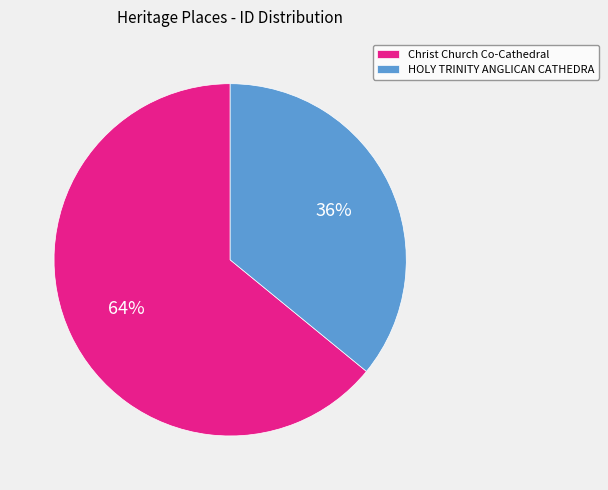

Which category accounts for the majority?

Christ Church Co-Cathedral